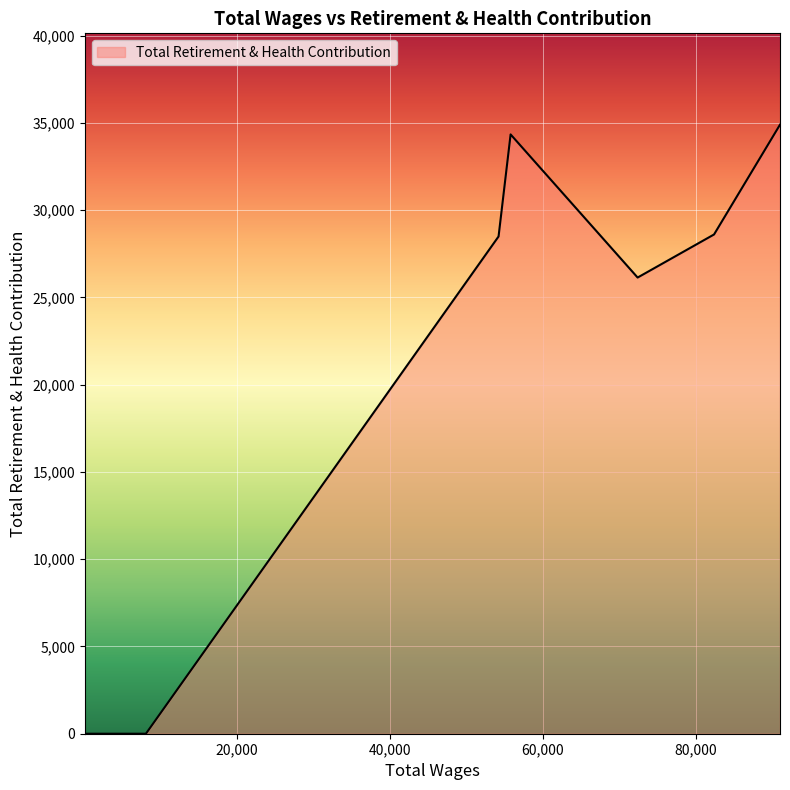

What is the difference between the maximum and minimum values?

34894